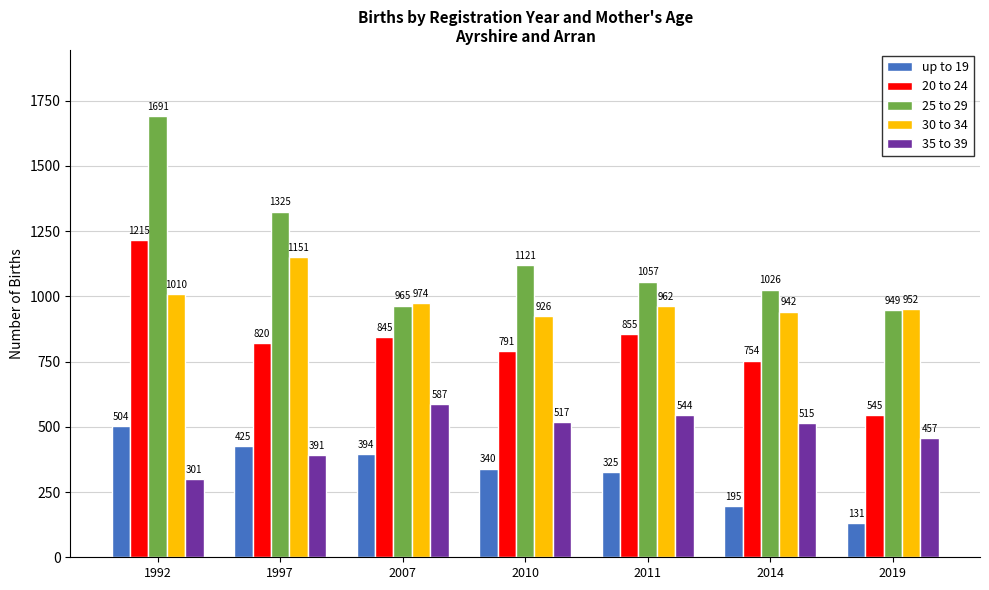

Rank the series at 2007 from highest to lowest value.

30 to 34, 25 to 29, 20 to 24, 35 to 39, up to 19